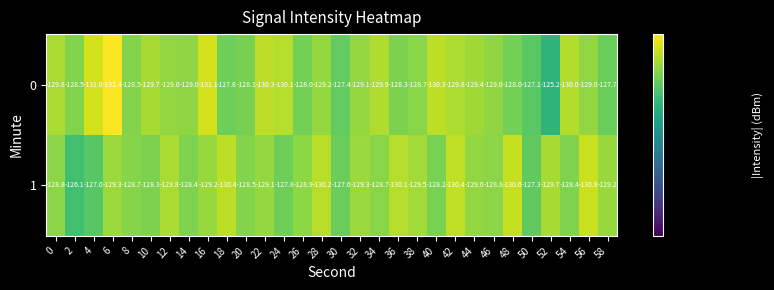

True or false: 1 has a value of -129.5 at 38.

True